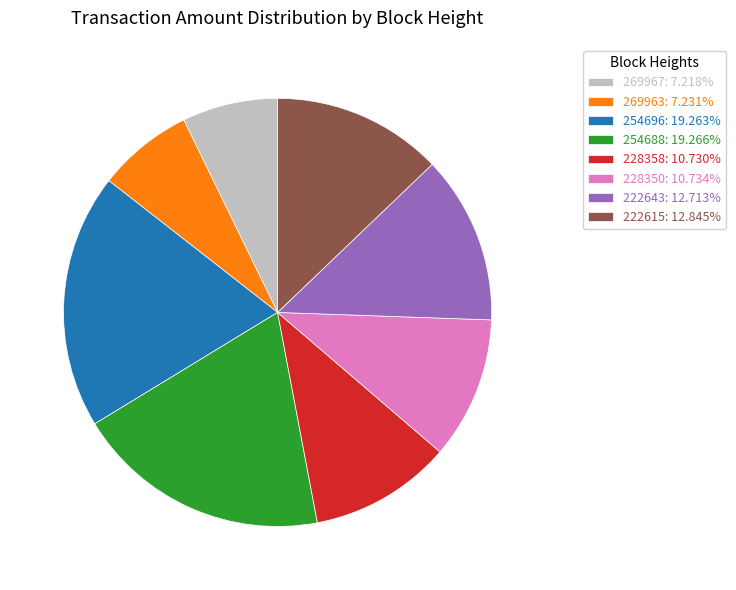

Does any single category account for the majority?

No